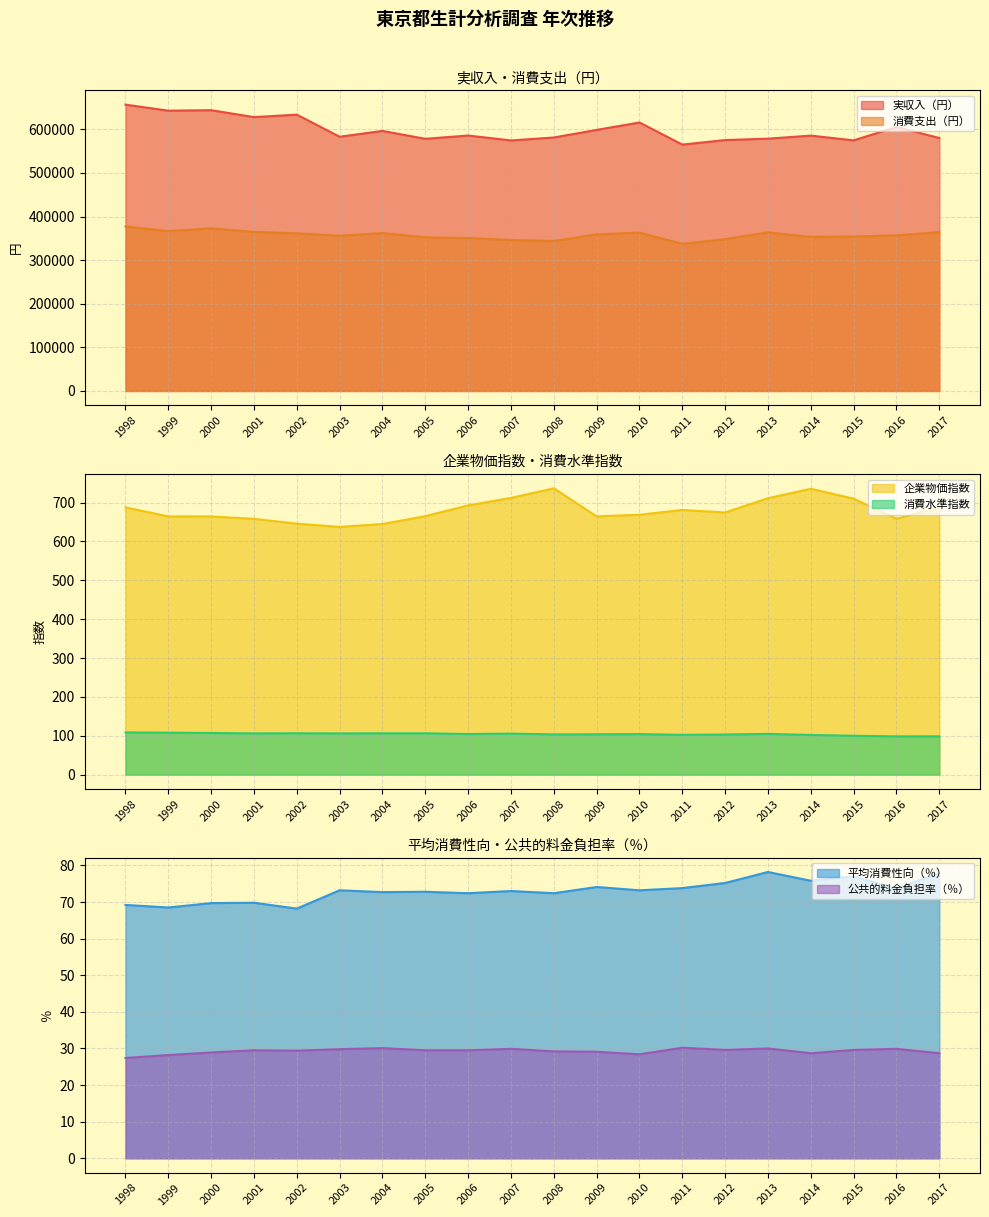

What is the sum of all 消費支出（円） values?

7154718